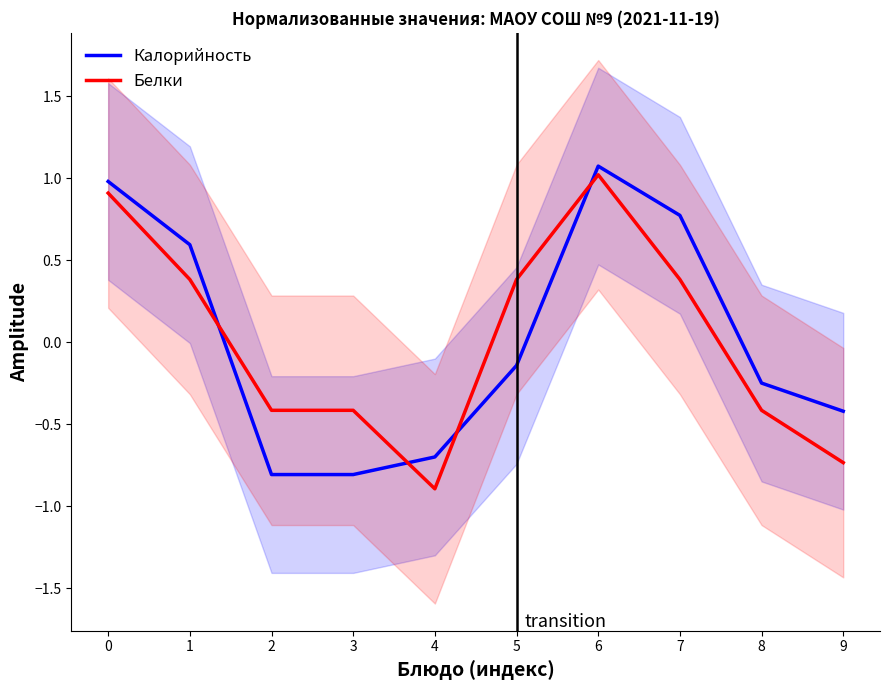

At which label does Калорийность reach its peak?

6